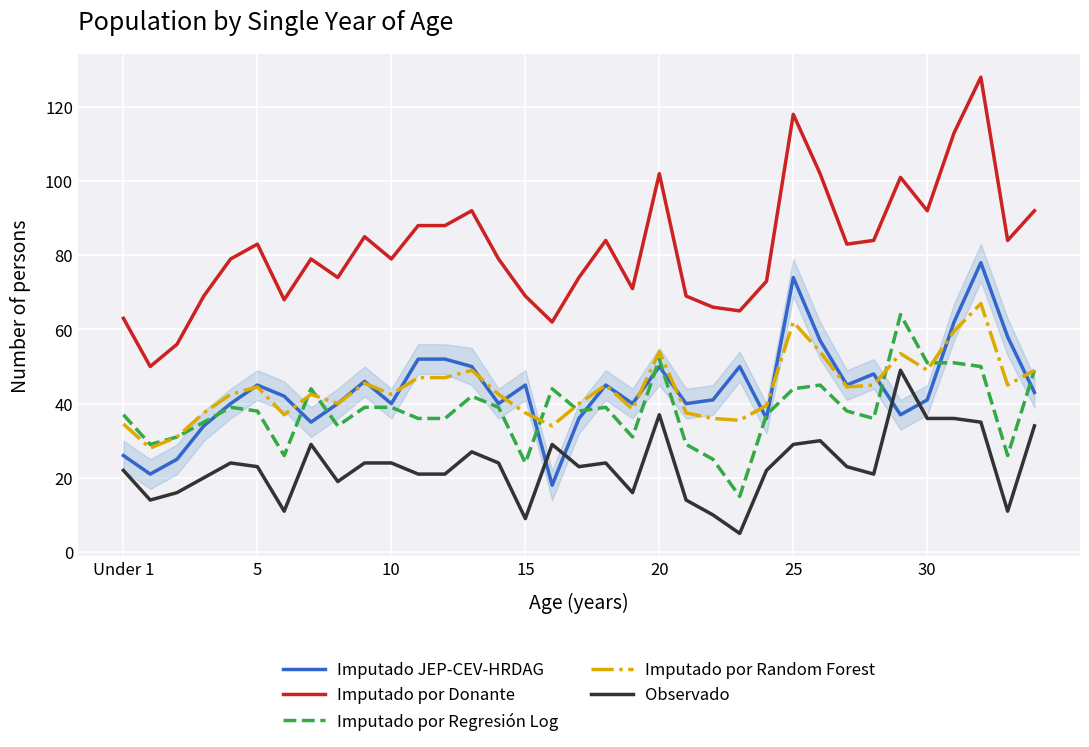

How many values in the Imputado por Random Forest series exceed 42?

21